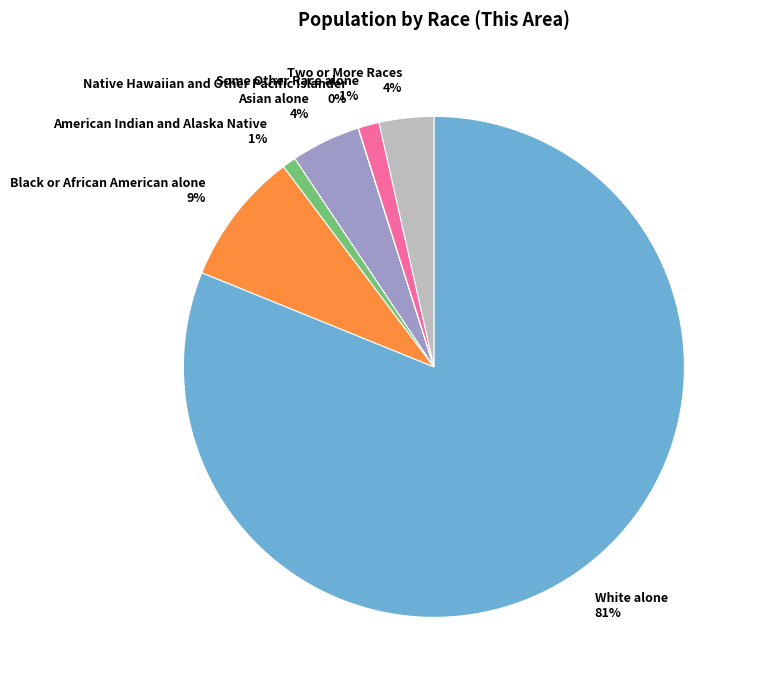

To the nearest percent, what is the difference between the largest and smallest slice percentages?

81%